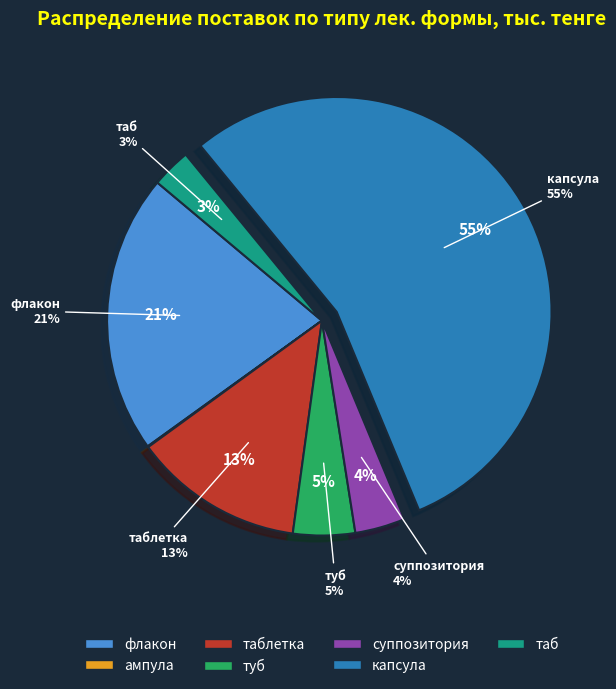

True or false: суппозитория accounts for 1% of the total.

False